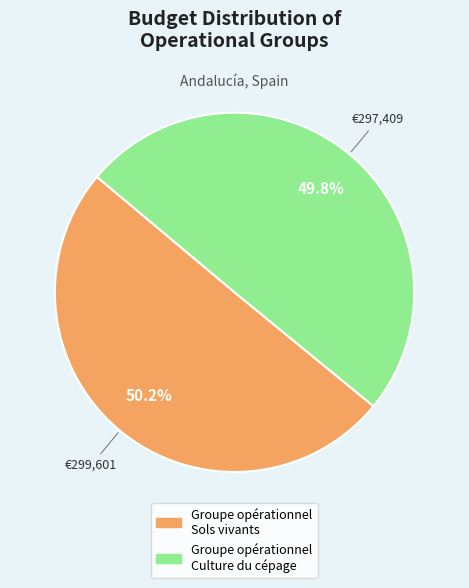

How many slices are in this pie chart?

2